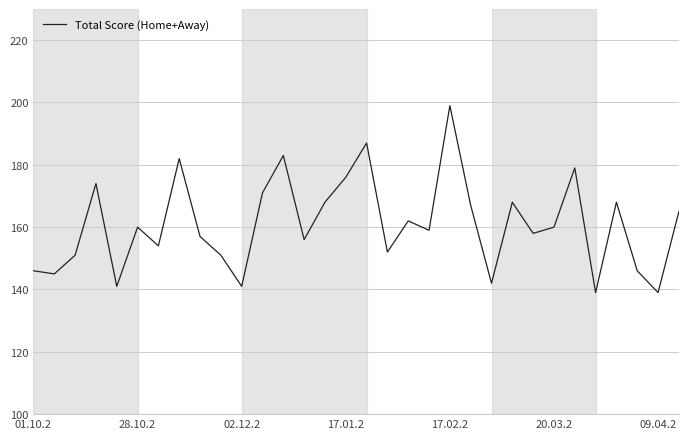

Does the chart have visible grid lines?

Yes